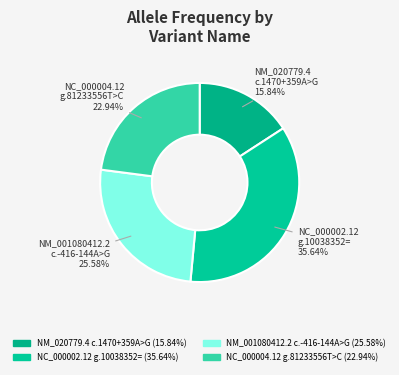

How many segments does this pie chart have?

4